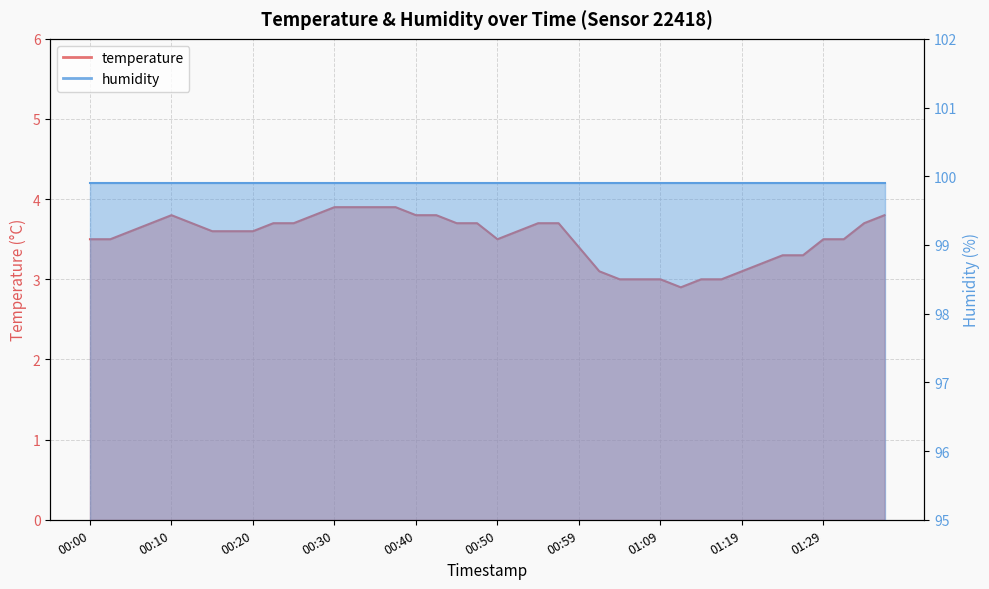

How many values exceed 3?

34